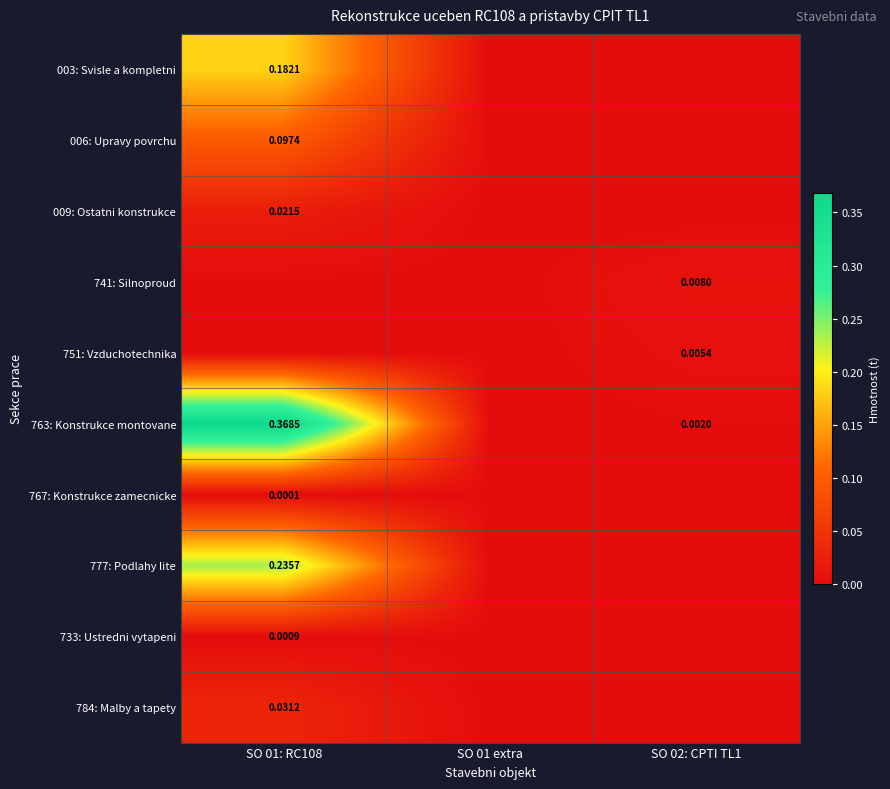

Count the number of categories in the chart.

3